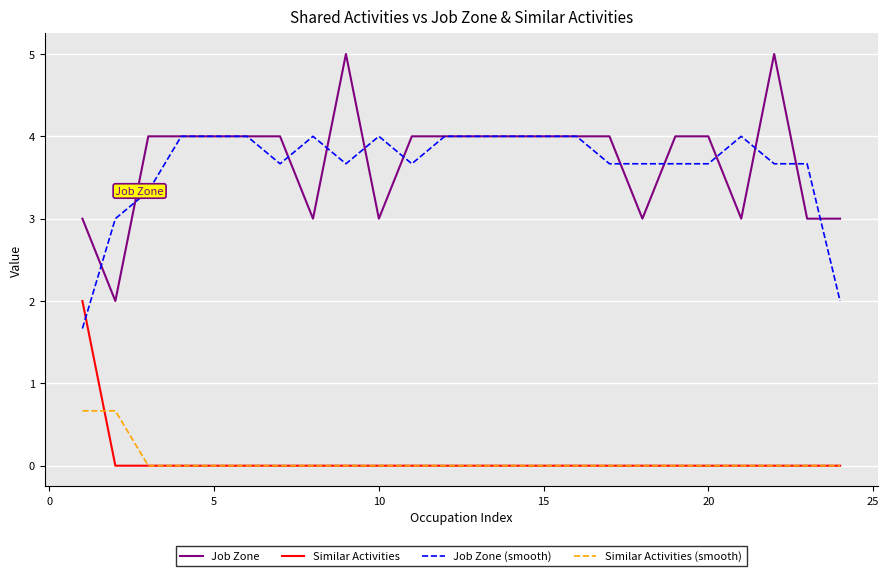

Which series has the widest spread of values?

Job Zone